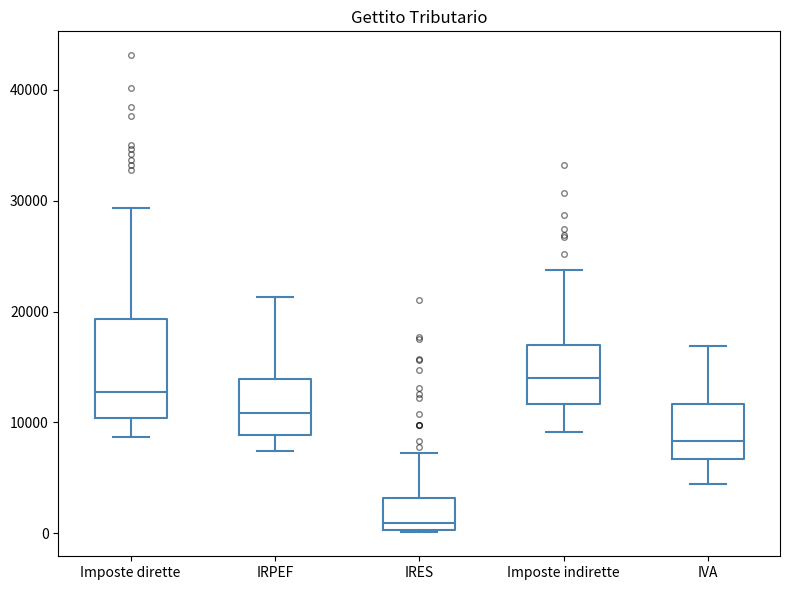

Which box is the tallest, from its lower edge to its upper edge?

Imposte dirette